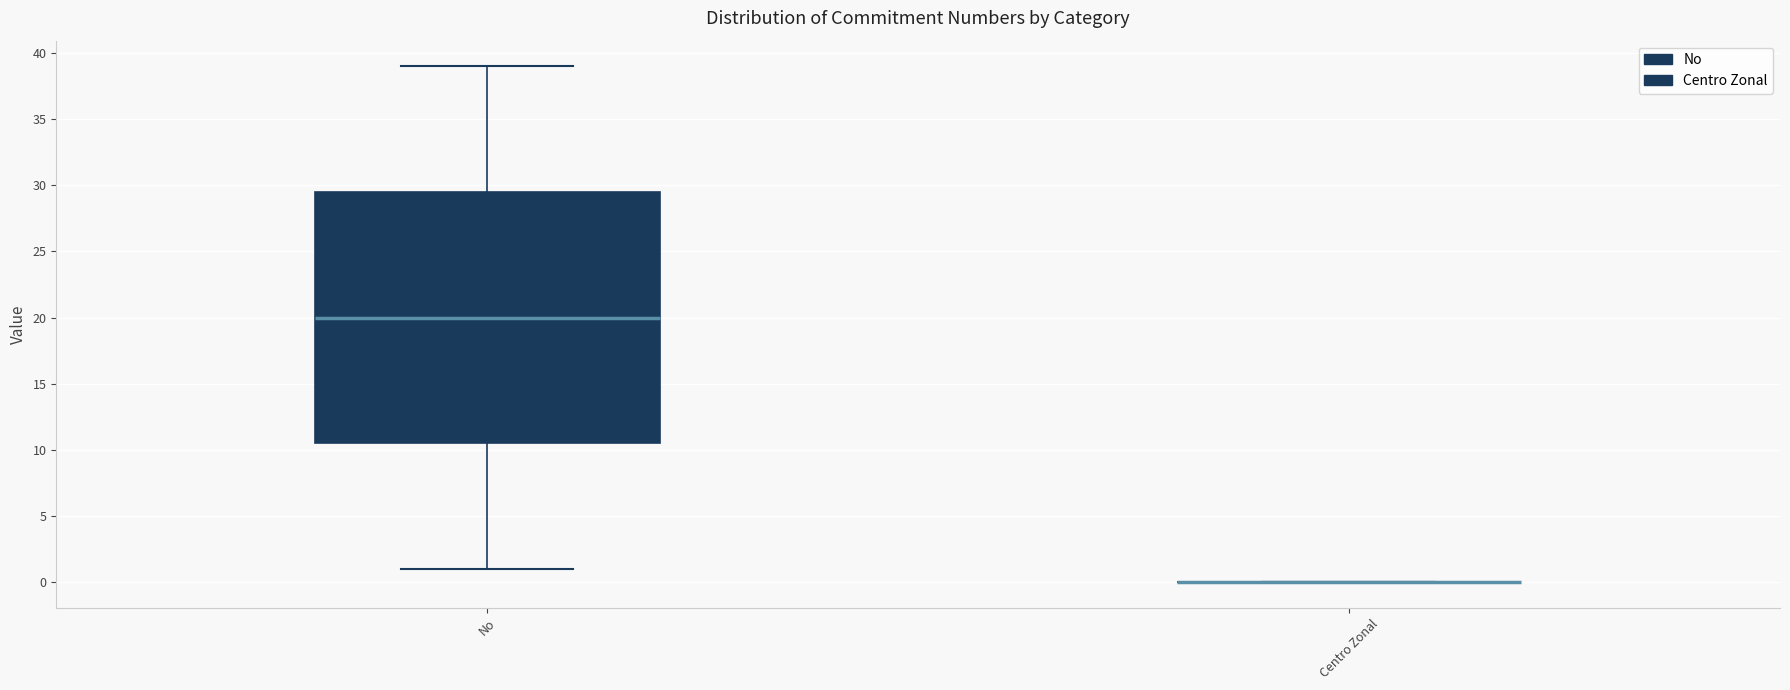

Where is the upper edge of the box for No on the y-axis? The values are not printed on the chart, so give them approximately, as read against the axis.

29.5